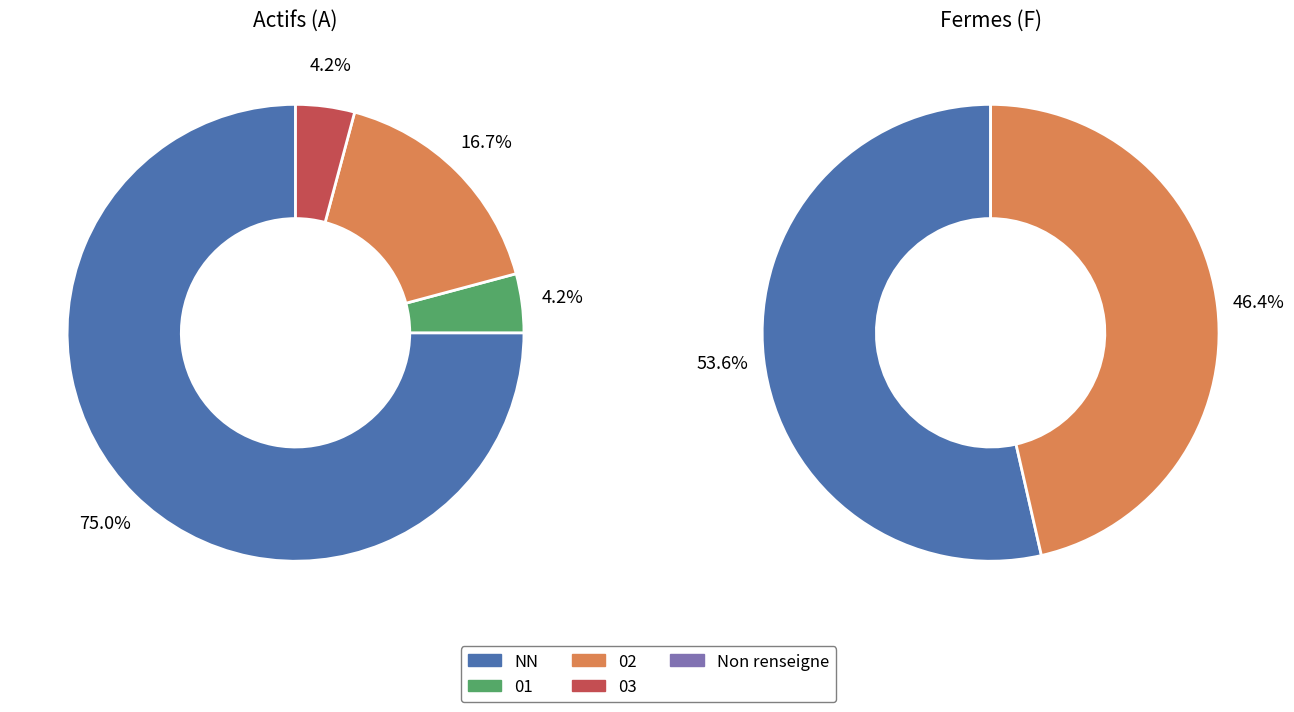

Do 02 and 01 together represent more than half of the pie?

No